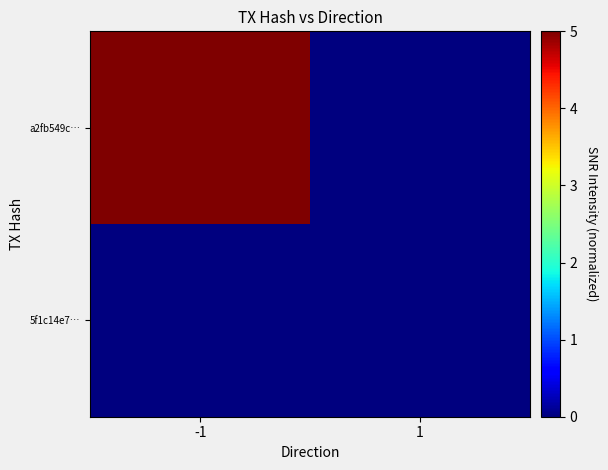

Which series has the largest total across all categories?

a2fb549c…